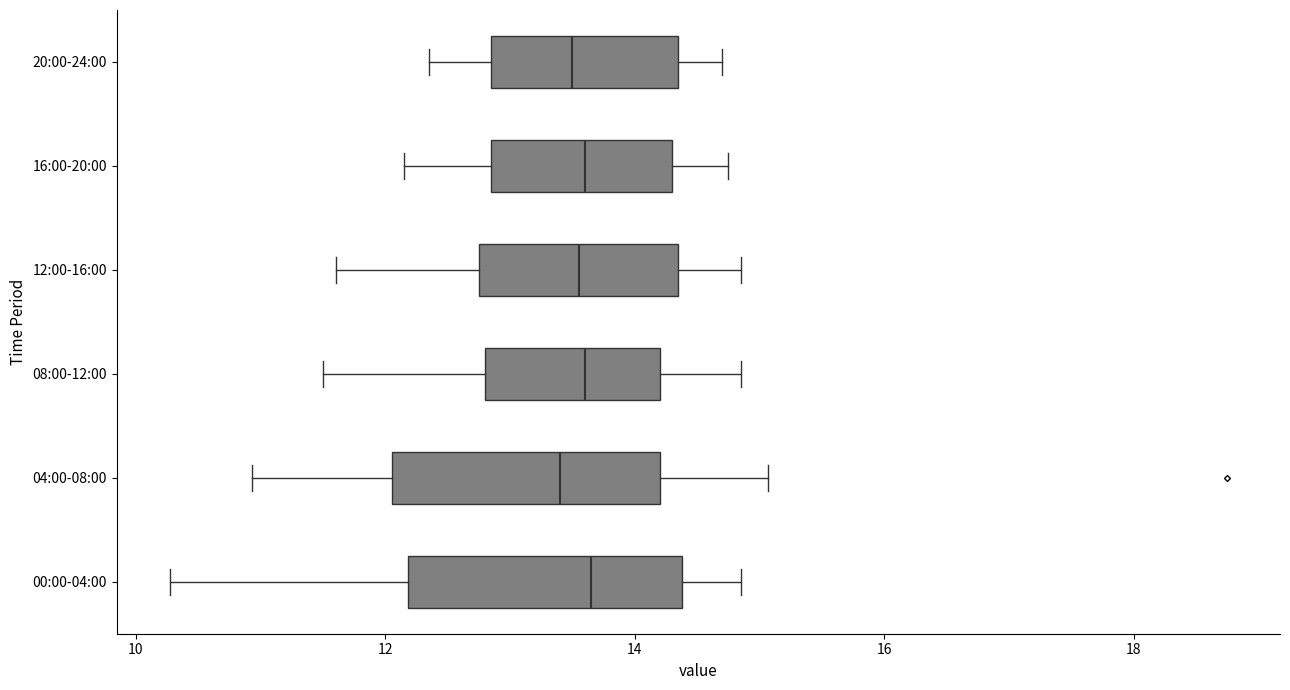

Reading bottom to top, read every box against the x-axis: the position of its median line, the range the box covers, and the ends of its whiskers. The values are not printed on the chart, so give them approximately, as read against the axis.

00:00-04:00: median 13.6, box 12.2 to 14.4, whiskers 10.2 to 14.8
04:00-08:00: median 13.4, box 12.0 to 14.2, whiskers 11.0 to 15.0
08:00-12:00: median 13.6, box 12.8 to 14.2, whiskers 11.6 to 14.8
12:00-16:00: median 13.6, box 12.8 to 14.4, whiskers 11.6 to 14.8
16:00-20:00: median 13.6, box 12.8 to 14.4, whiskers 12.2 to 14.8
20:00-24:00: median 13.6, box 12.8 to 14.4, whiskers 12.4 to 14.8